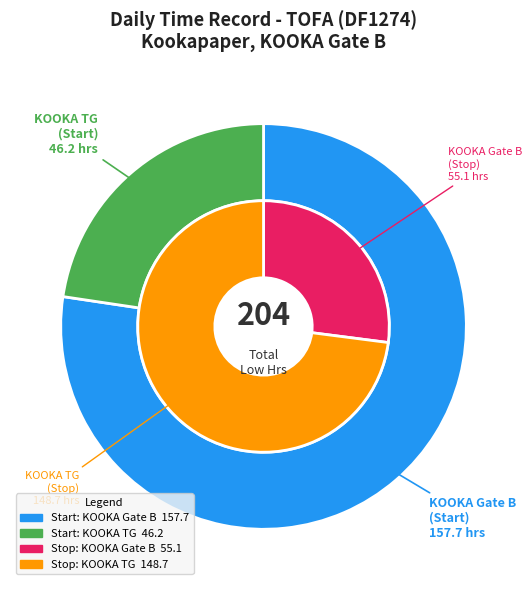

Rank the categories by value from highest to lowest.

KOOKA Gate B, KOOKA TG